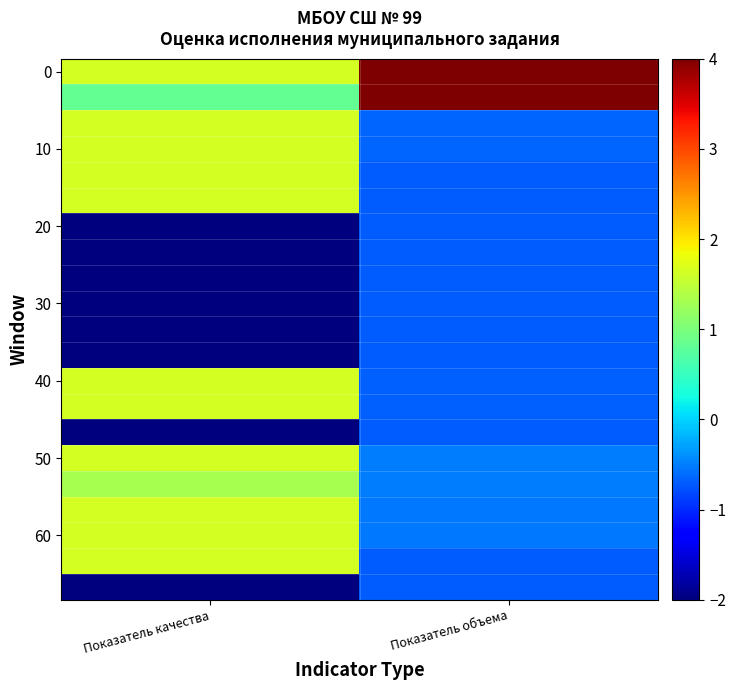

Which category has the lowest value across all series?

Показатель качества